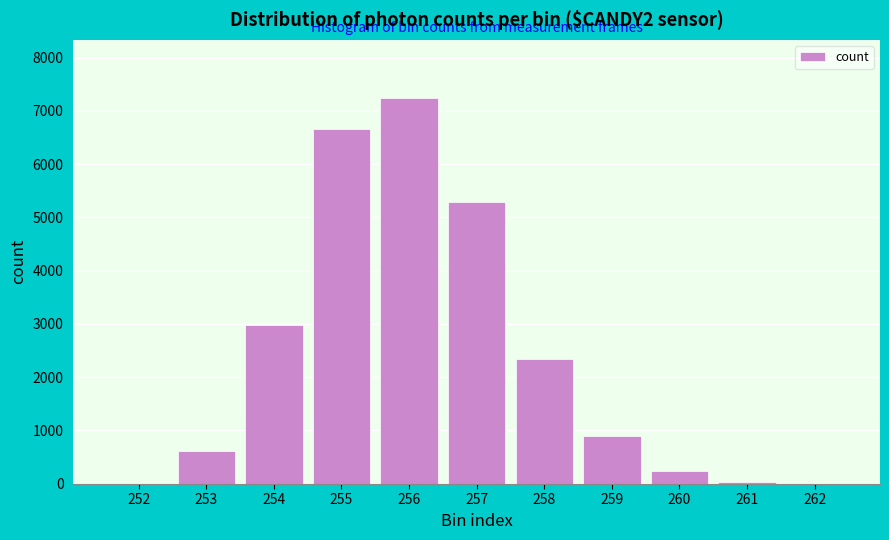

Where is the data nearest to the value 3623?

254